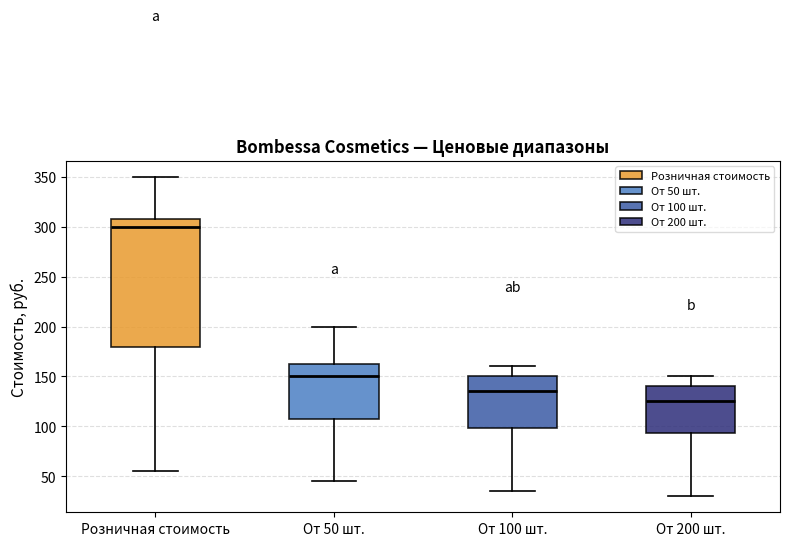

Where does the median line of the box for От 100 шт. sit on the y-axis? The values are not printed on the chart, so give them approximately, as read against the axis.

135